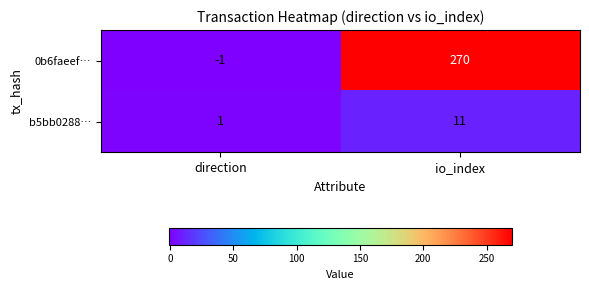

What is the greatest value displayed?

270